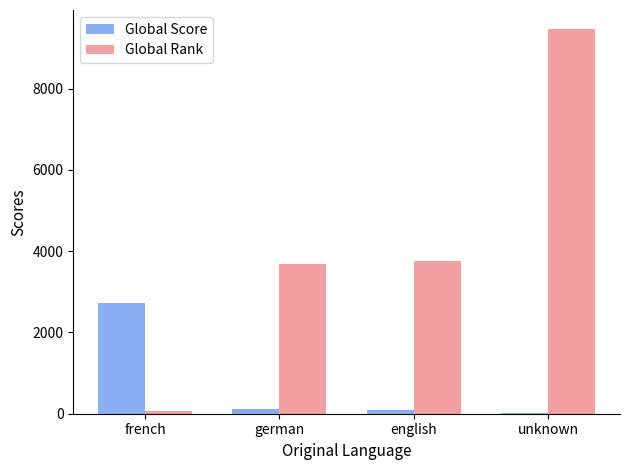

At which category is the sum across all series the highest?

unknown